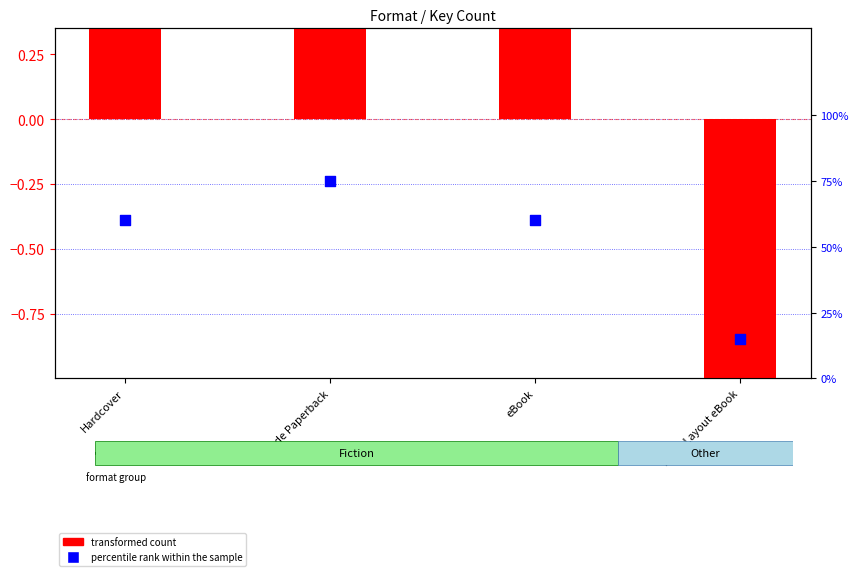

Which series contains the highest Y value?

percentile rank within the sample